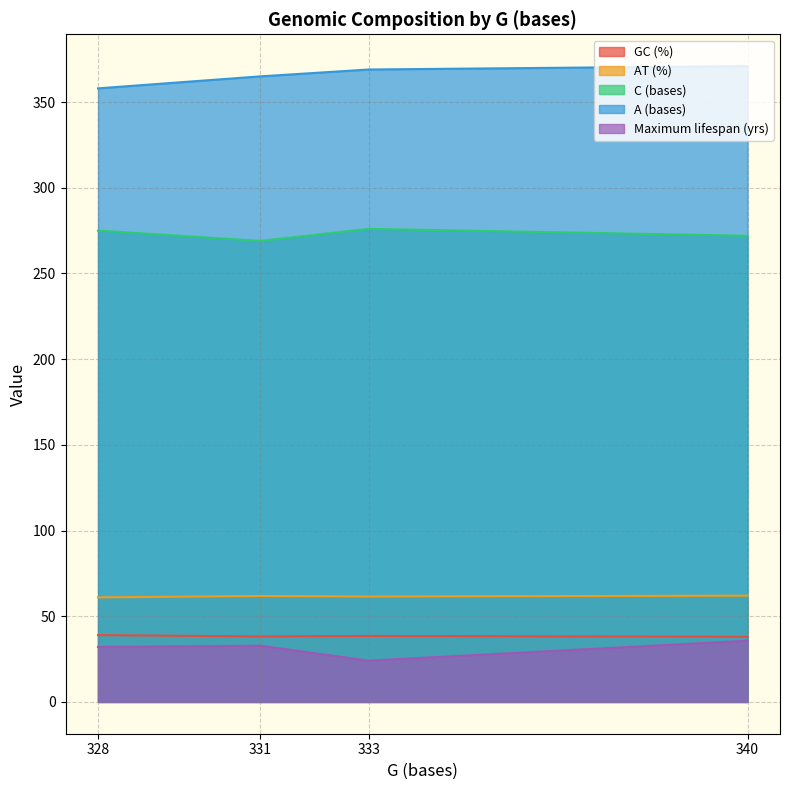

Reading left to right, list all the values displayed in this chart.

GC (%): 39.0	38.2	38.5	38.0
AT (%): 61.0	61.8	61.5	62.0
C (bases): 275.0	269.0	276.0	272.0
A (bases): 358.0	365.0	369.0	371.0
Maximum lifespan (yrs): 32.1	32.8	24.1	35.7